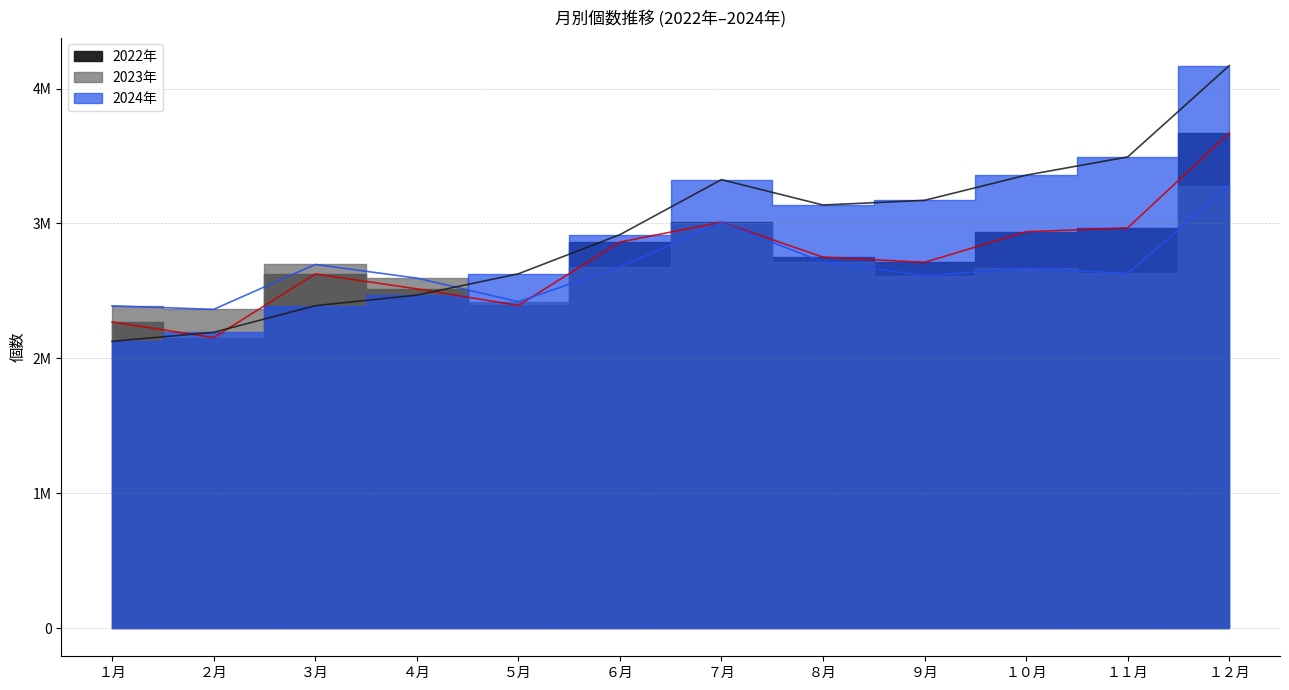

In 2023年, how many points are lower than both neighbors (excluding endpoints)?

4